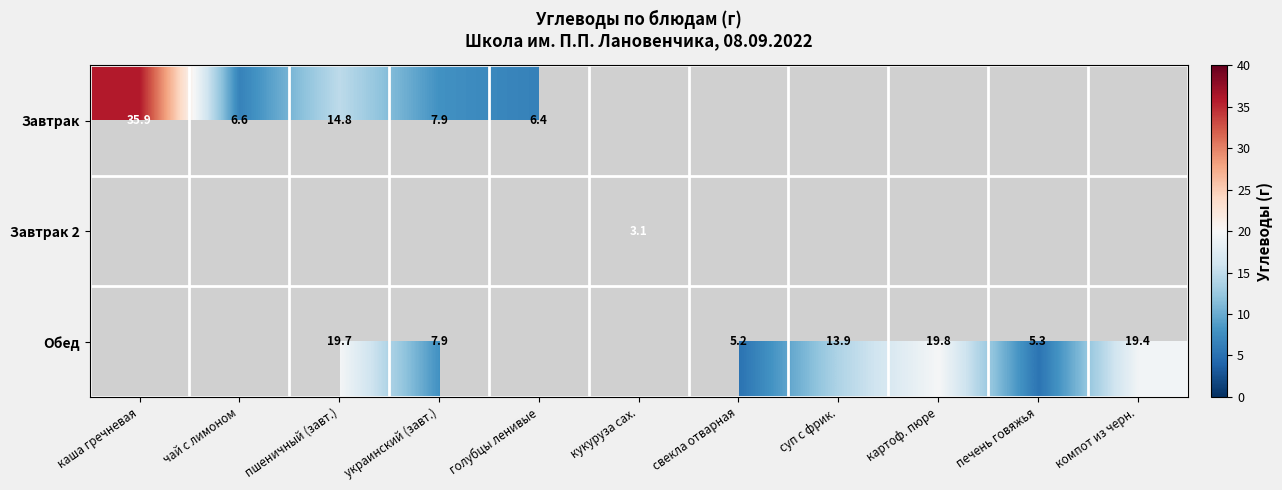

The value of Обед at картоф. пюре is 31.2. True or false?

False